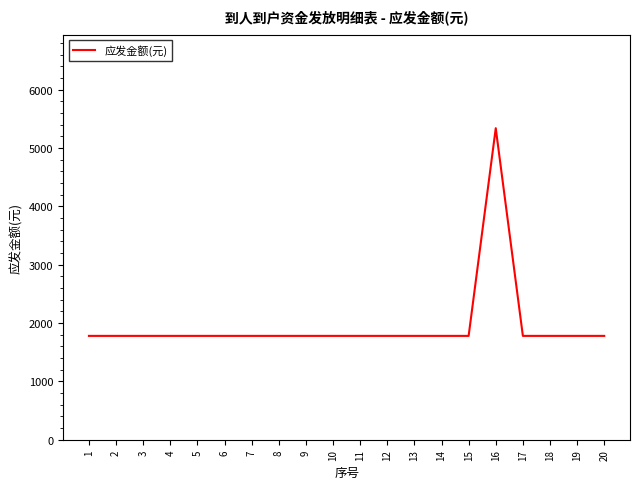

What is the smallest value displayed?

1780